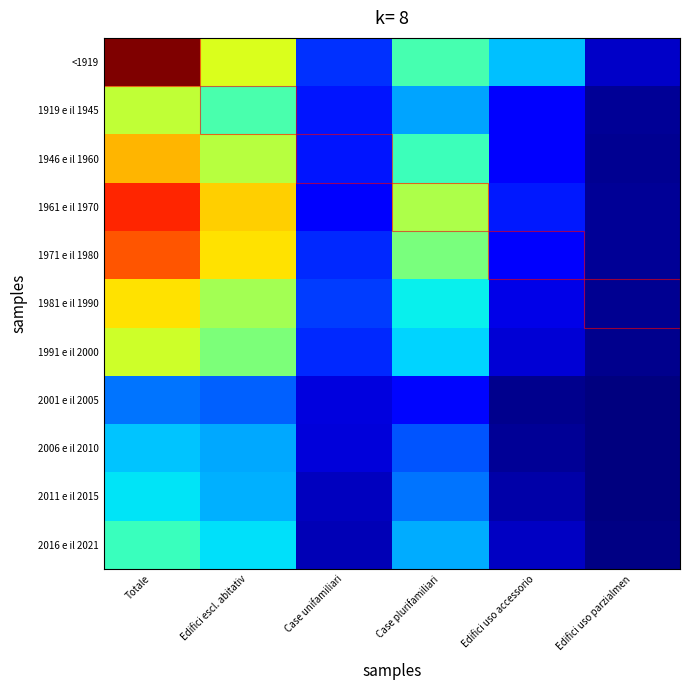

How many distinct data groups are displayed?

11